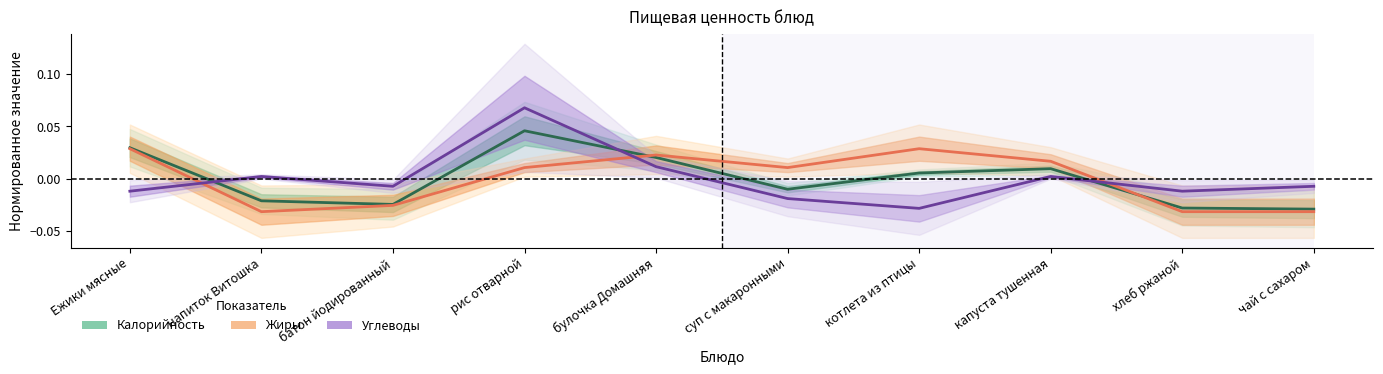

The value of Калорийность at напиток Витошка is -0.0. True or false?

False